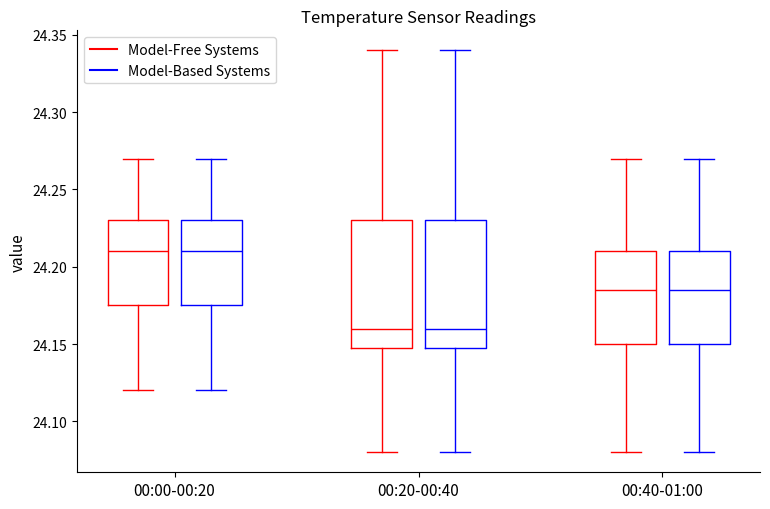

Where is the upper edge of the box for 00:20-00:40 (Model-Free Systems) on the y-axis? The values are not printed on the chart, so give them approximately, as read against the axis.

24.230